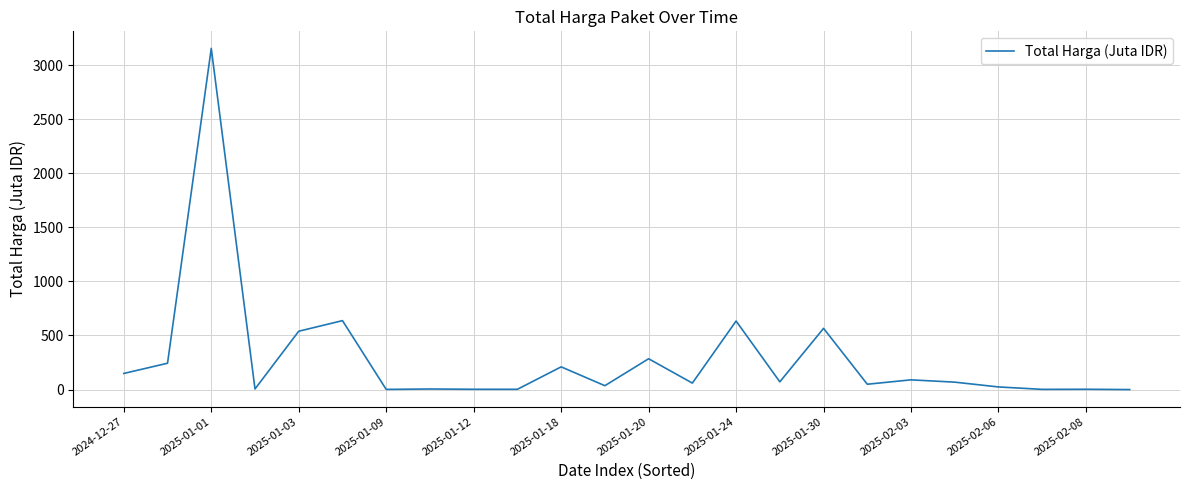

What is the maximum value shown in the chart?

3154.2